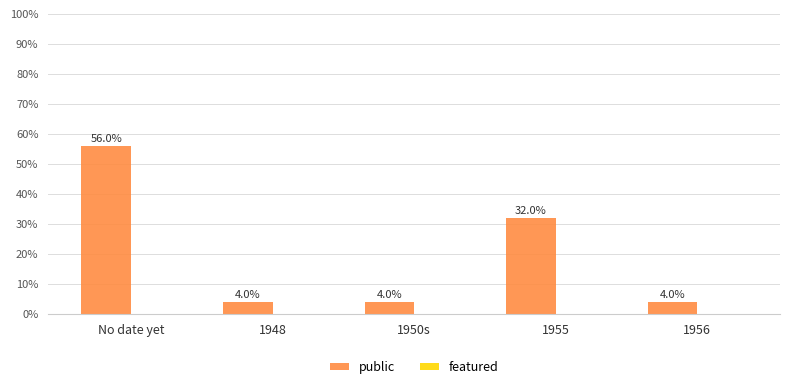

Reading left to right, extract all data points from this chart.

56.0	4.0	4.0	32.0	4.0